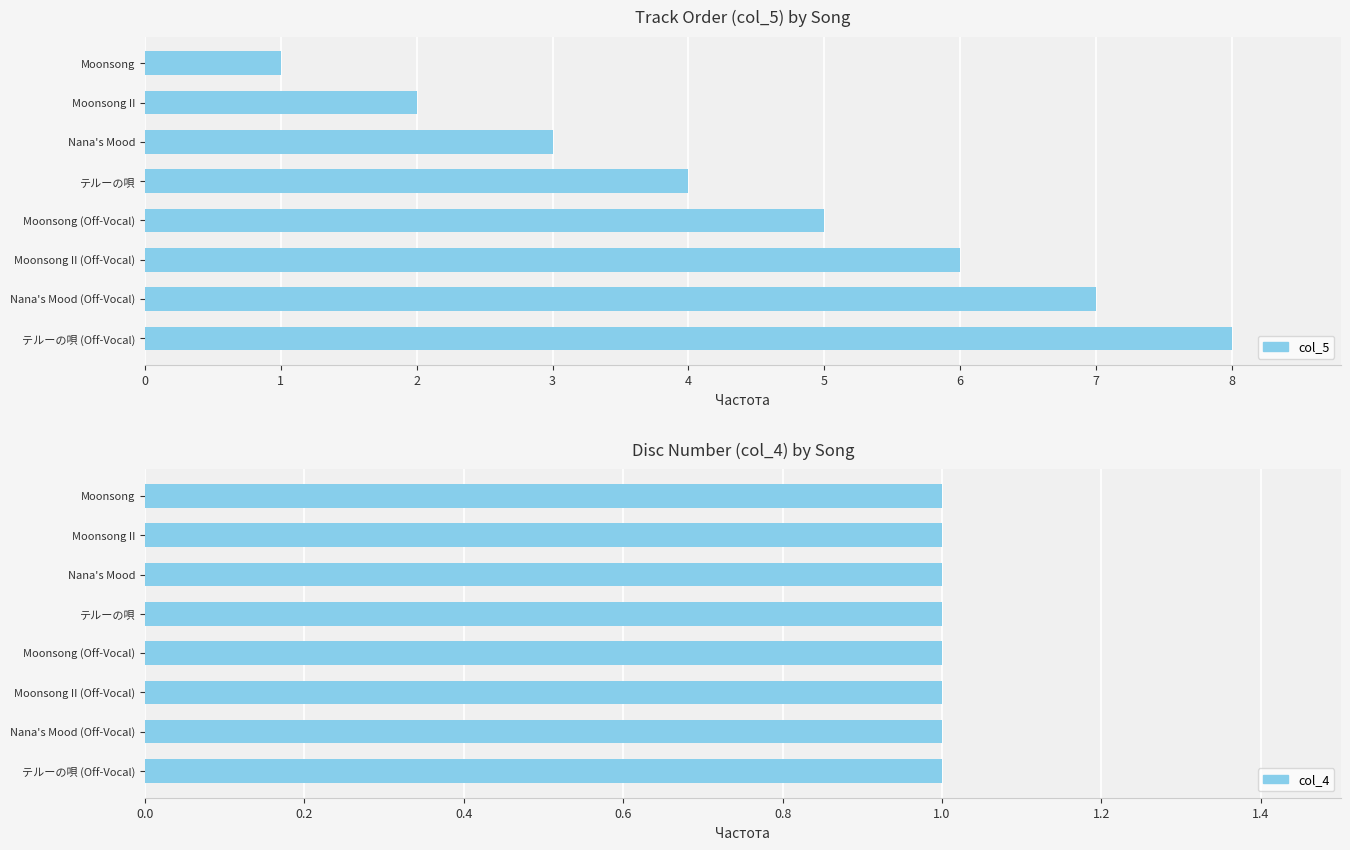

List the series in order of their overall mean, highest first.

col_5, col_4